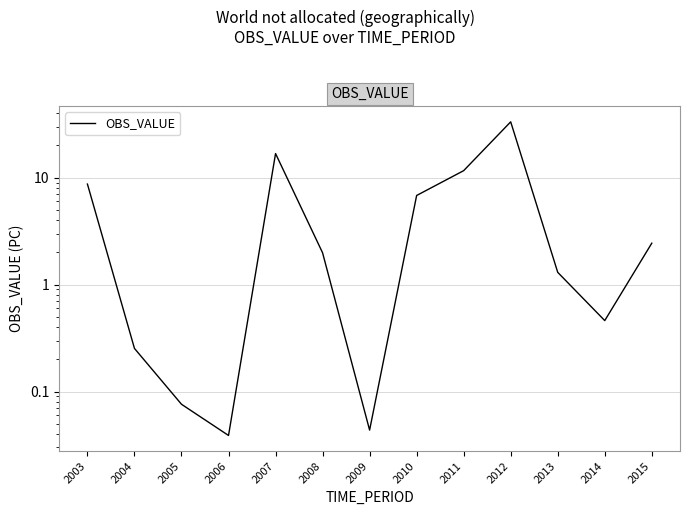

What is the sum of the values at 2005 and 2014?

0.5